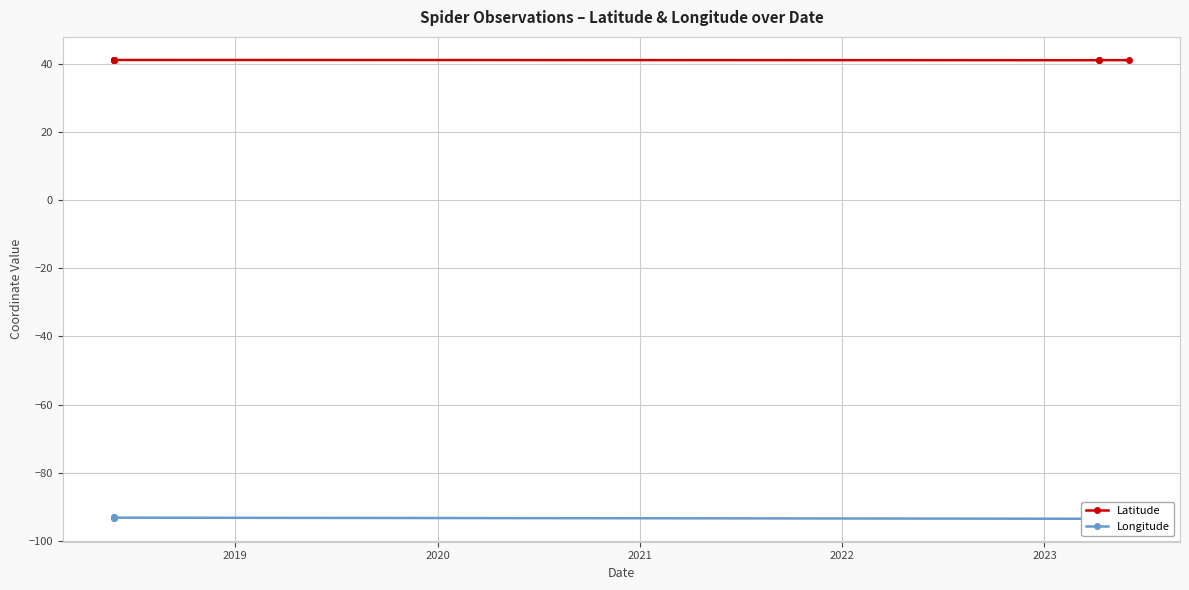

True or false: Longitude and Latitude cross at least once.

False